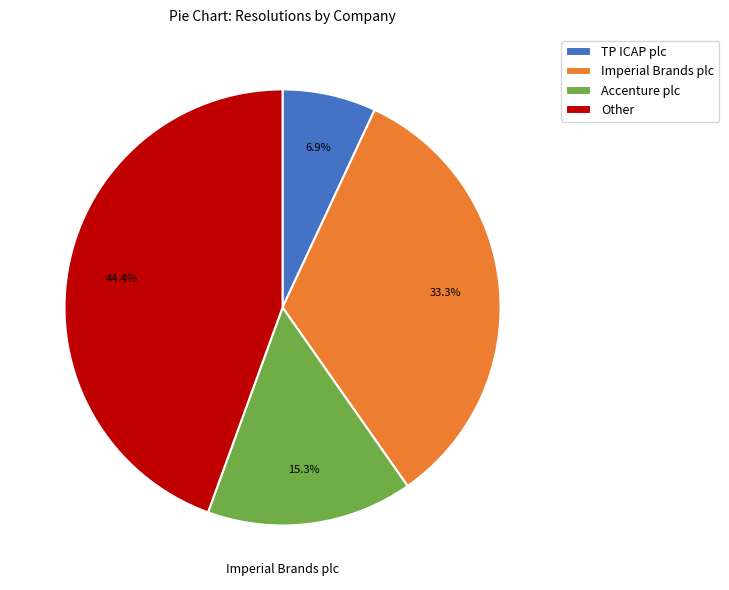

Count the number of slices in the pie.

4